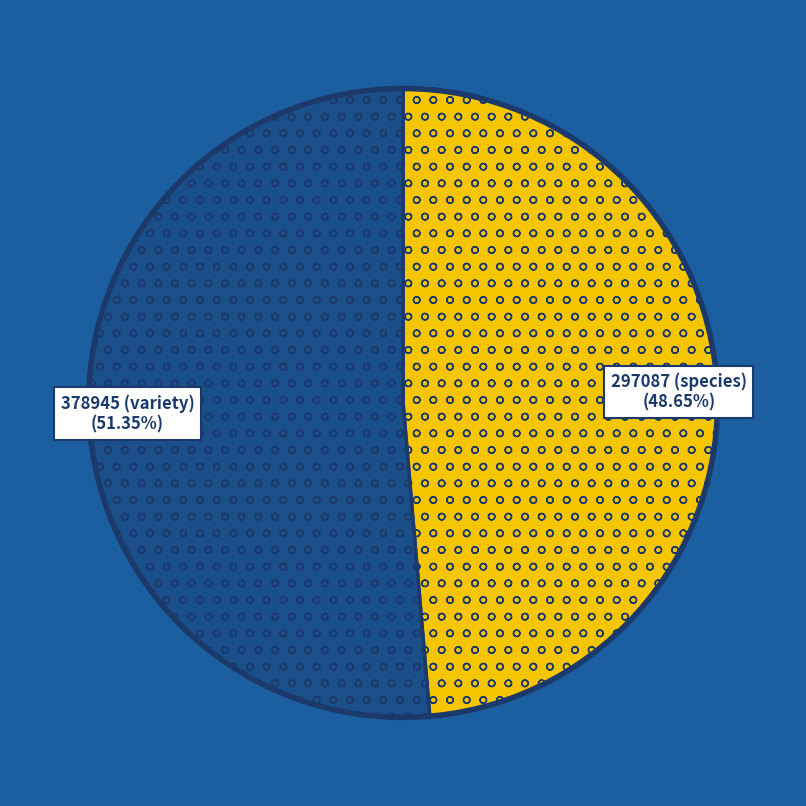

Is it true that 378945 is 62% of the pie?

False